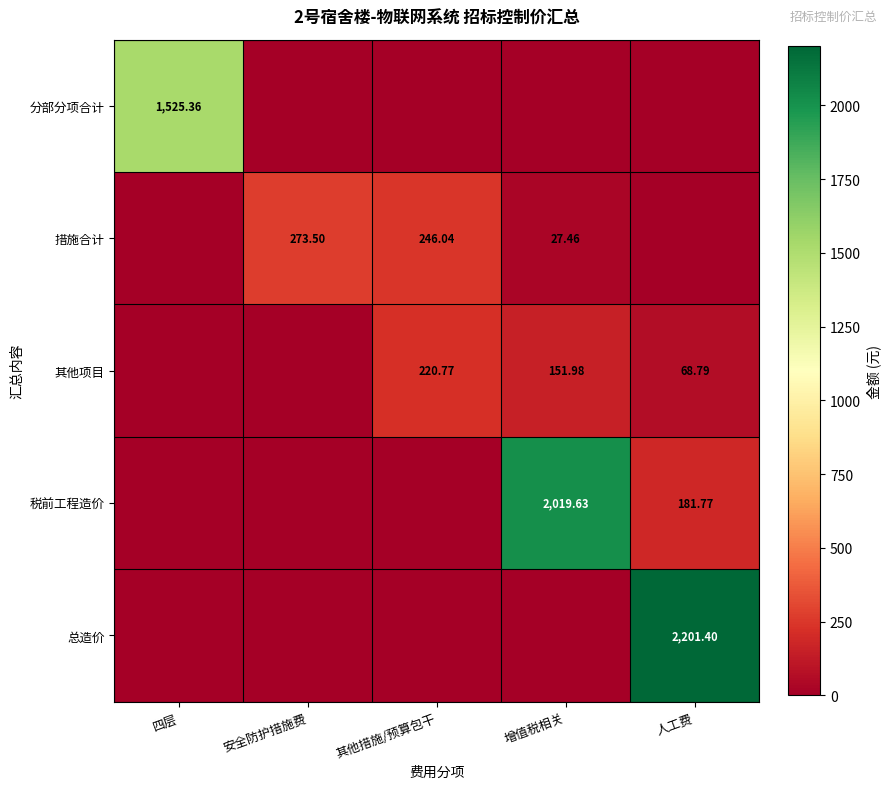

Is it true that 其他项目 equals 80.5 at 增值税相关?

False